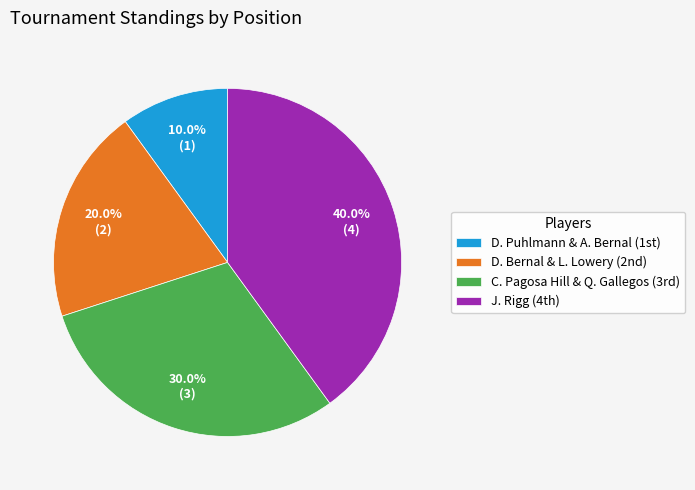

What is the smallest slice in the pie chart?

D. Puhlmann & A. Bernal (1st)